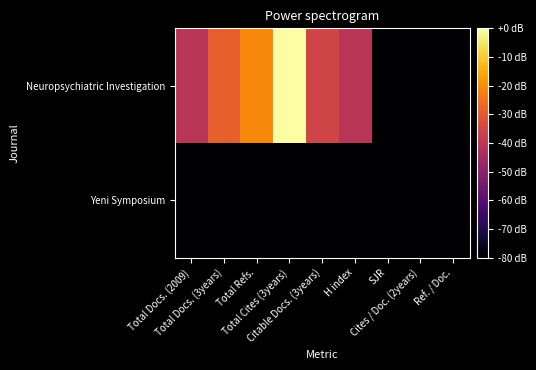

What is the total value across all series at Total Refs.?

-120.3